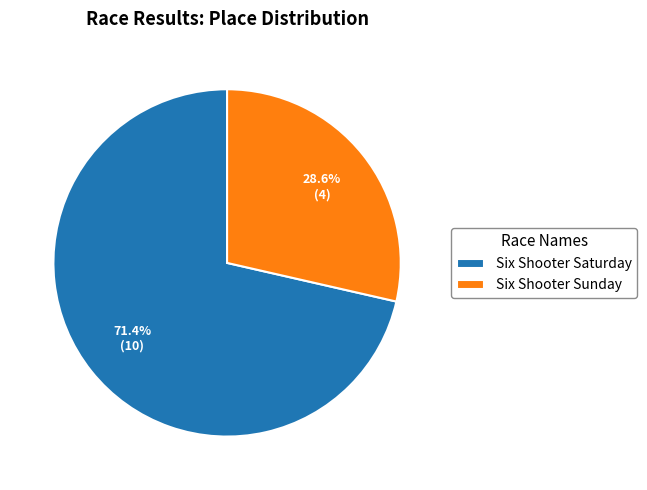

Between Six Shooter Sunday and Six Shooter Saturday, which is larger?

Six Shooter Saturday